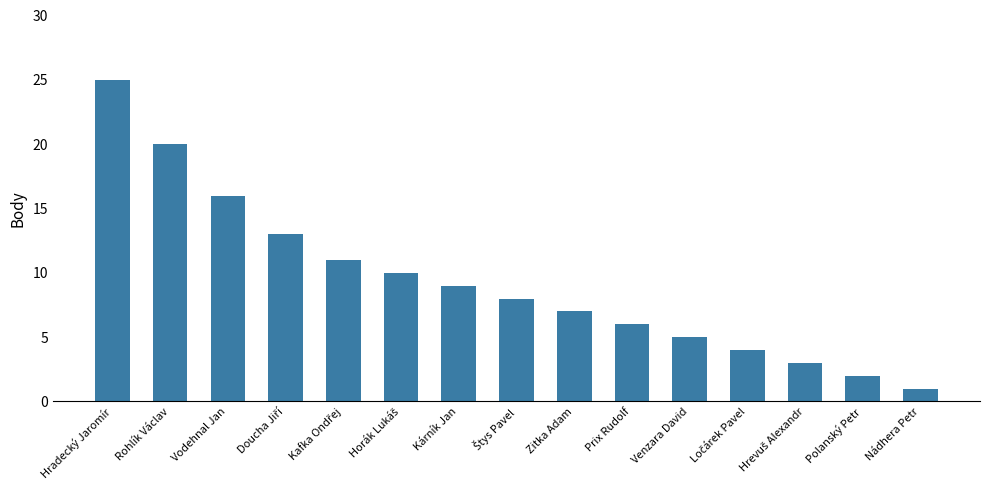

What is the change in value from Rohlík Václav to Nádhera Petr?

-19